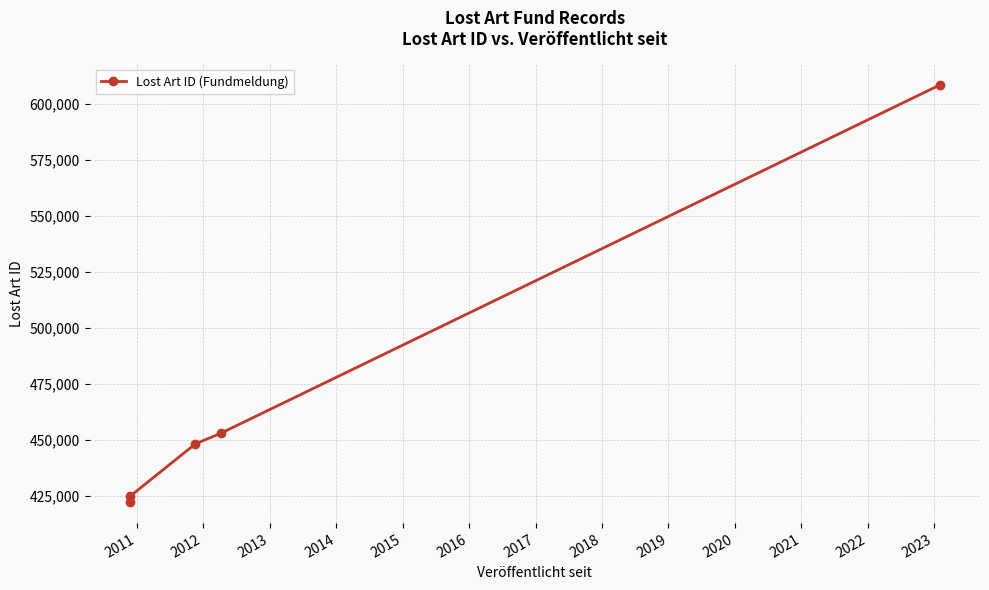

What is the sum of all values?

2357234